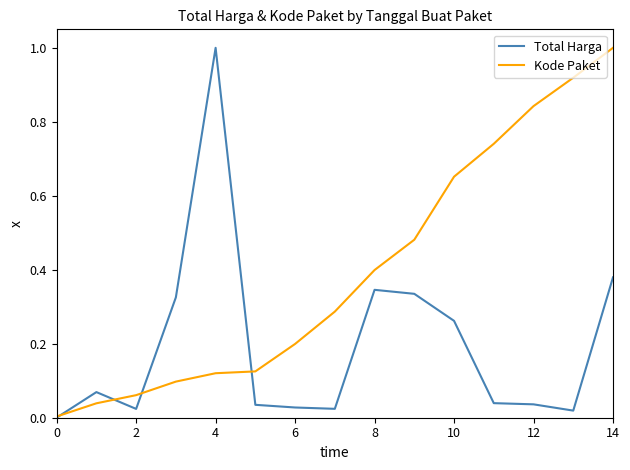

List the series in order of their overall mean, highest first.

Kode Paket, Total Harga